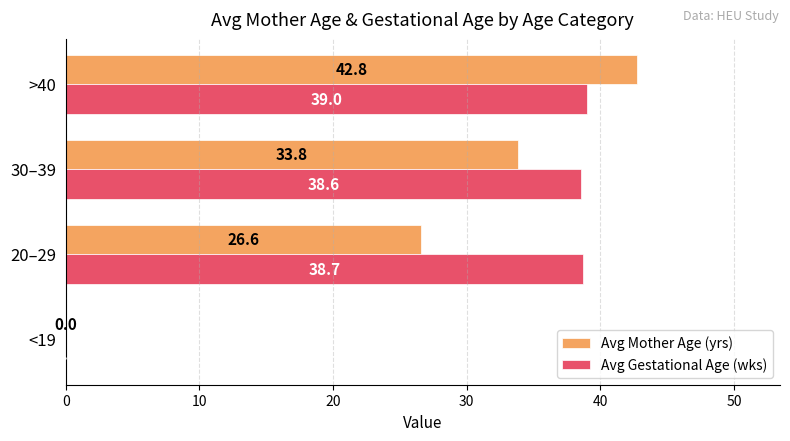

What is the average value of the Avg Gestational Age (wks) series?

29.1